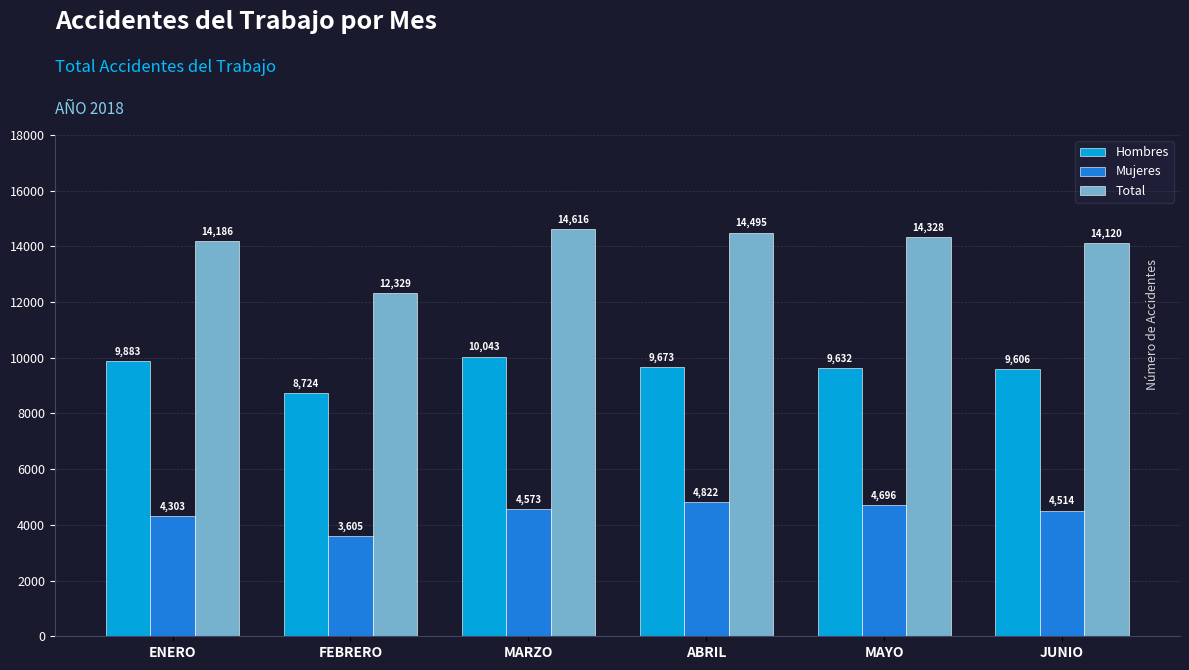

What is the label of the 5th bar from the left?

MAYO